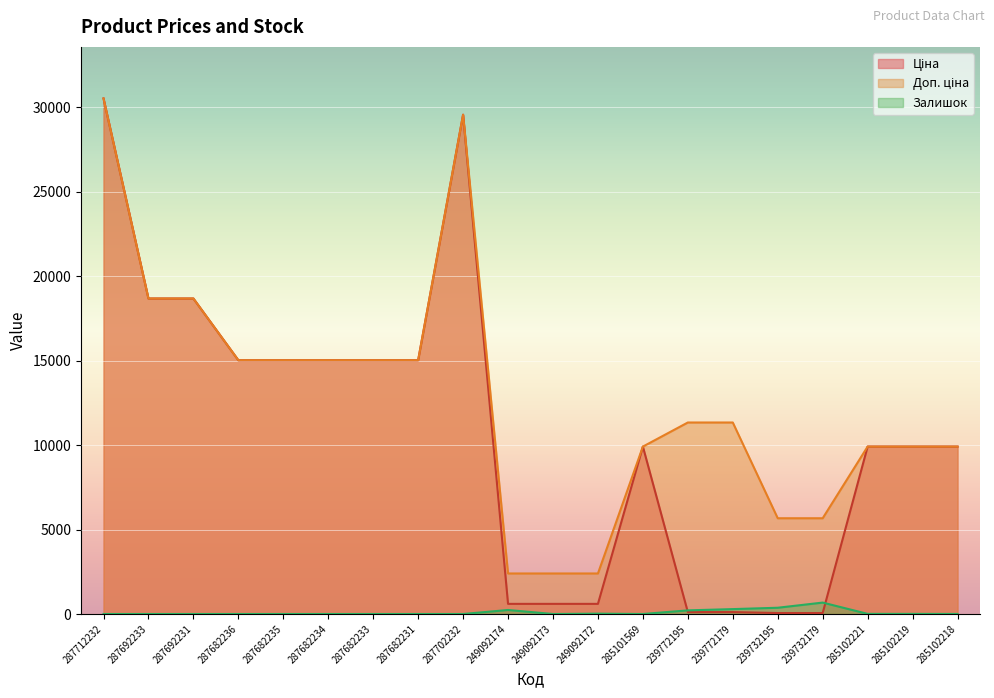

Rank the series by their average value, from highest to lowest.

Доп. ціна, Ціна, Залишок